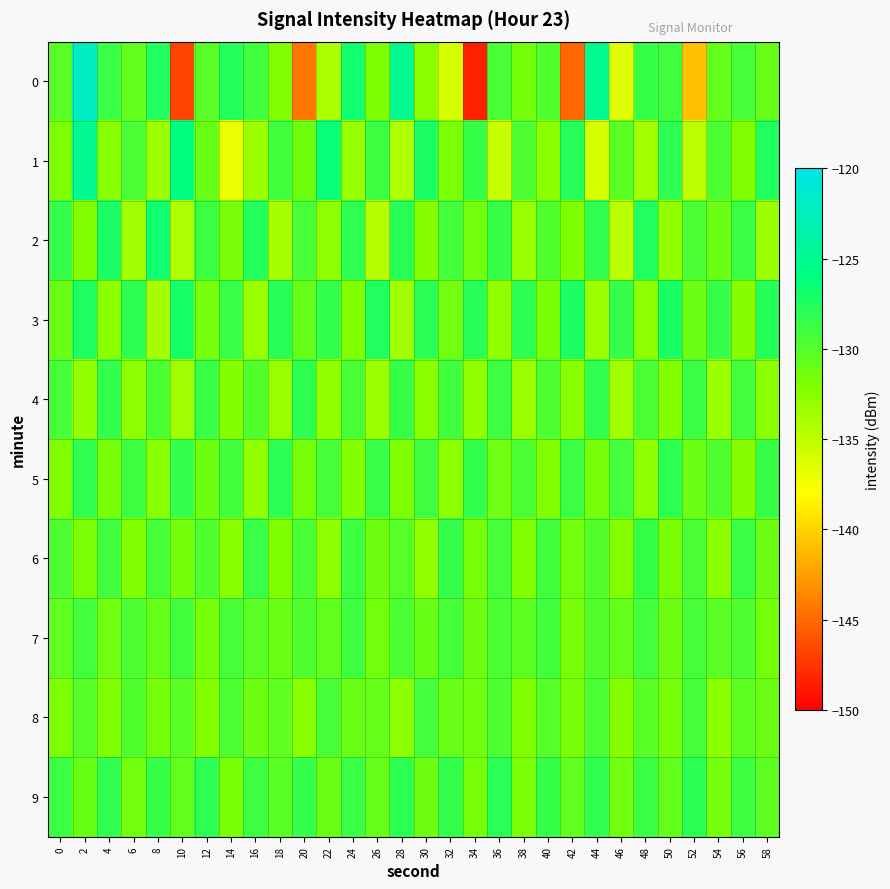

How many series are shown in this chart?

10